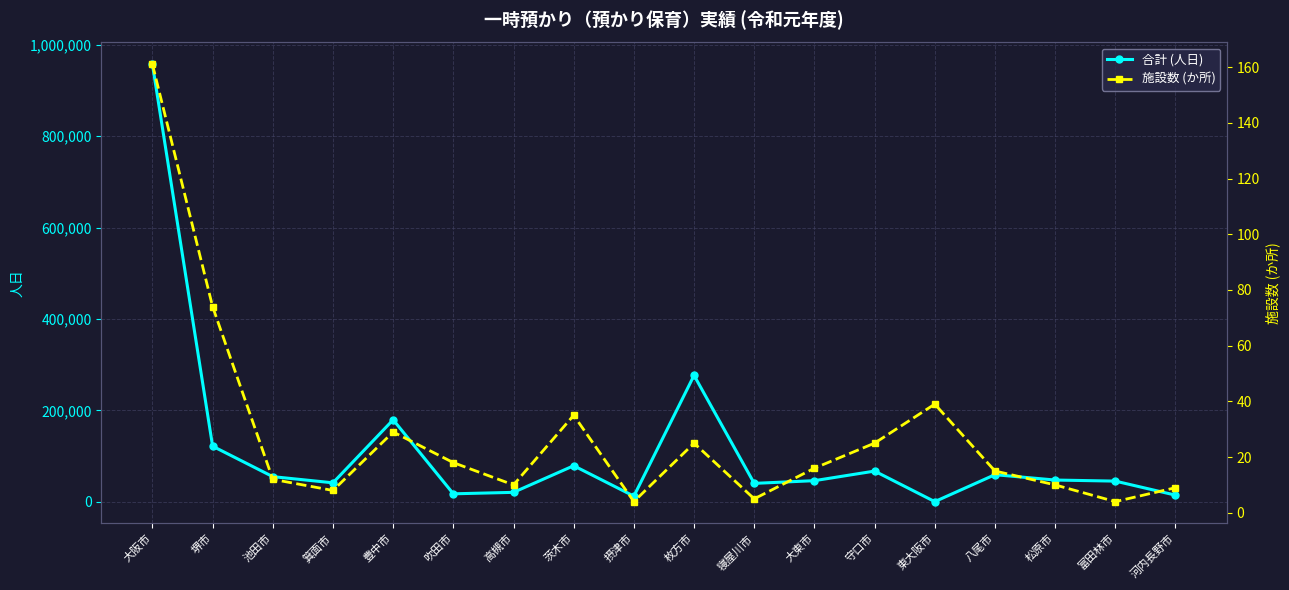

True or false: 施設数 (か所) has more than 2 interior local peaks.

True